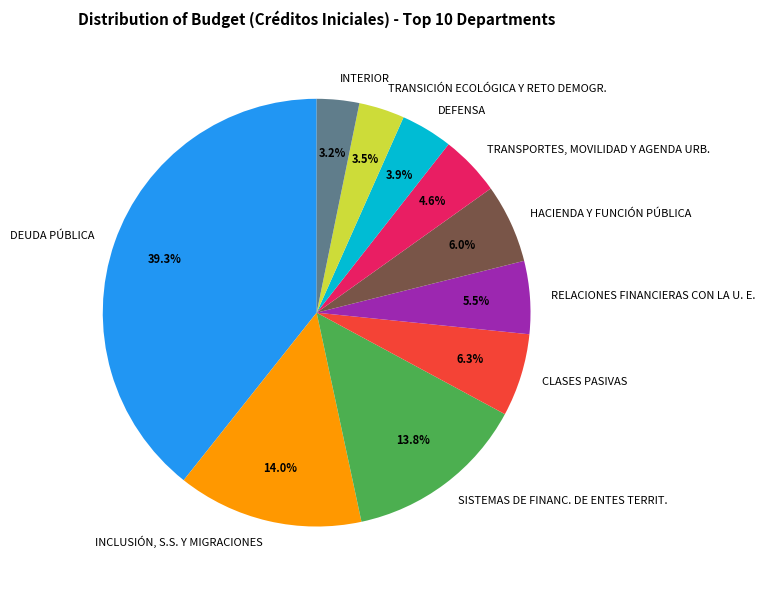

Is there a majority slice in this chart?

No